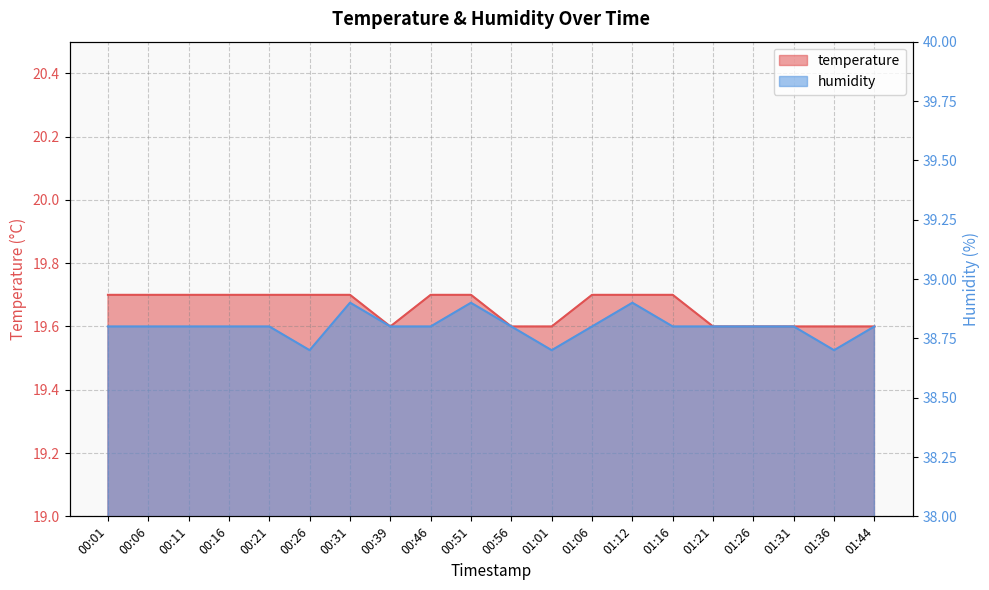

Rank the series at 00:46 from highest to lowest value.

humidity, temperature